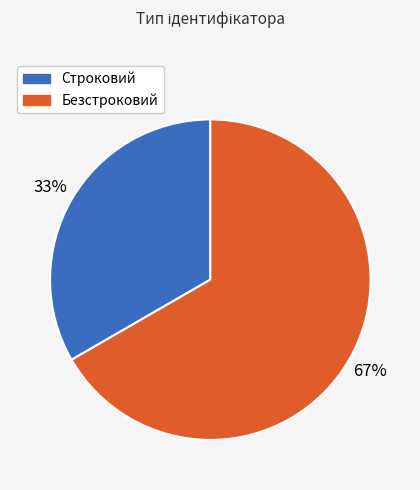

Does Строковий represent more than half of the total?

No